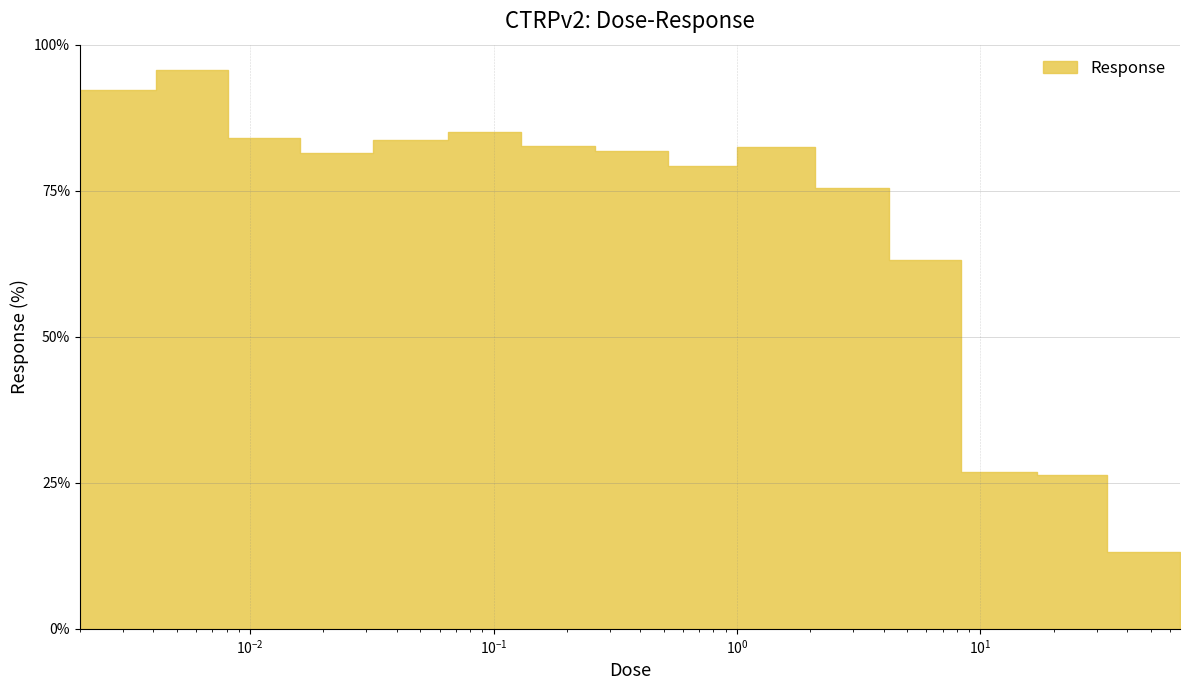

Rank the categories by value from highest to lowest.

0.0041, 0.002, 0.065, 0.0081, 0.032, 0.13, 1.0, 0.26, 0.016, 0.52, 2.1, 4.2, 8.3, 17.0, 33.0, 66.0